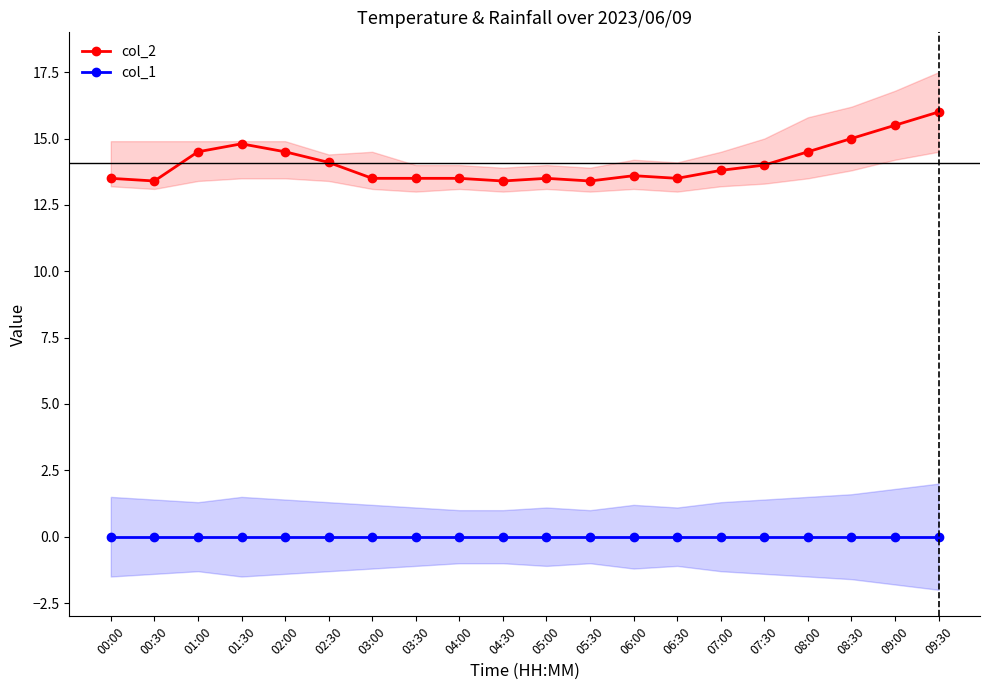

What is the sum of the col_2 values at 08:30 and 03:00?

28.5